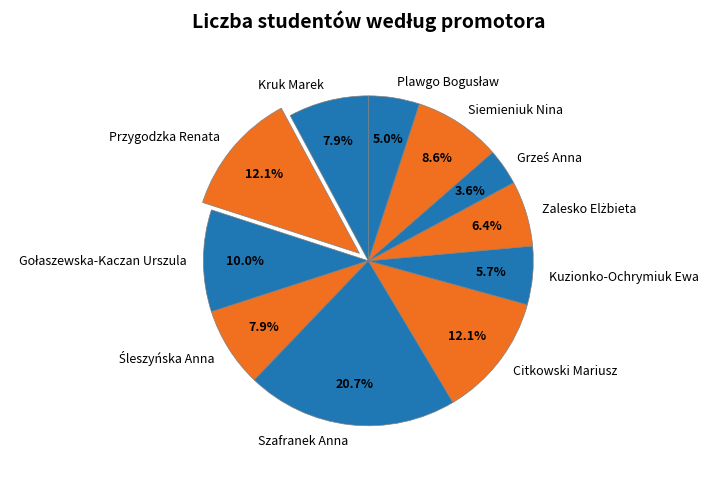

What is the ratio of the value at Citkowski Mariusz to the value at Kuzionko-Ochrymiuk Ewa?

2.1